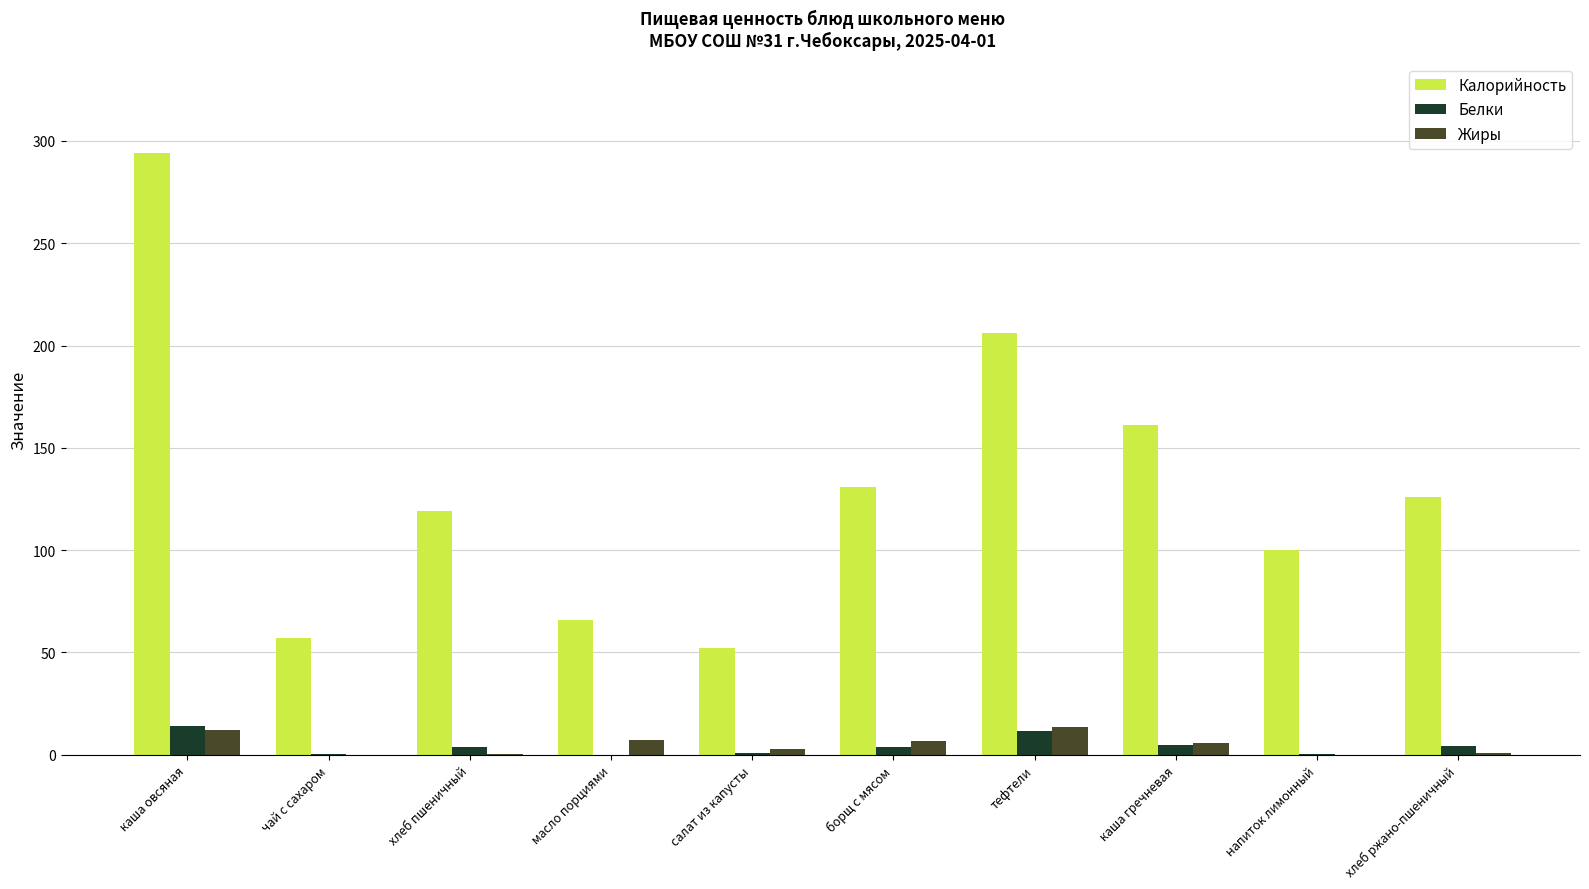

At which label does Жиры first exceed 5?

каша овсяная